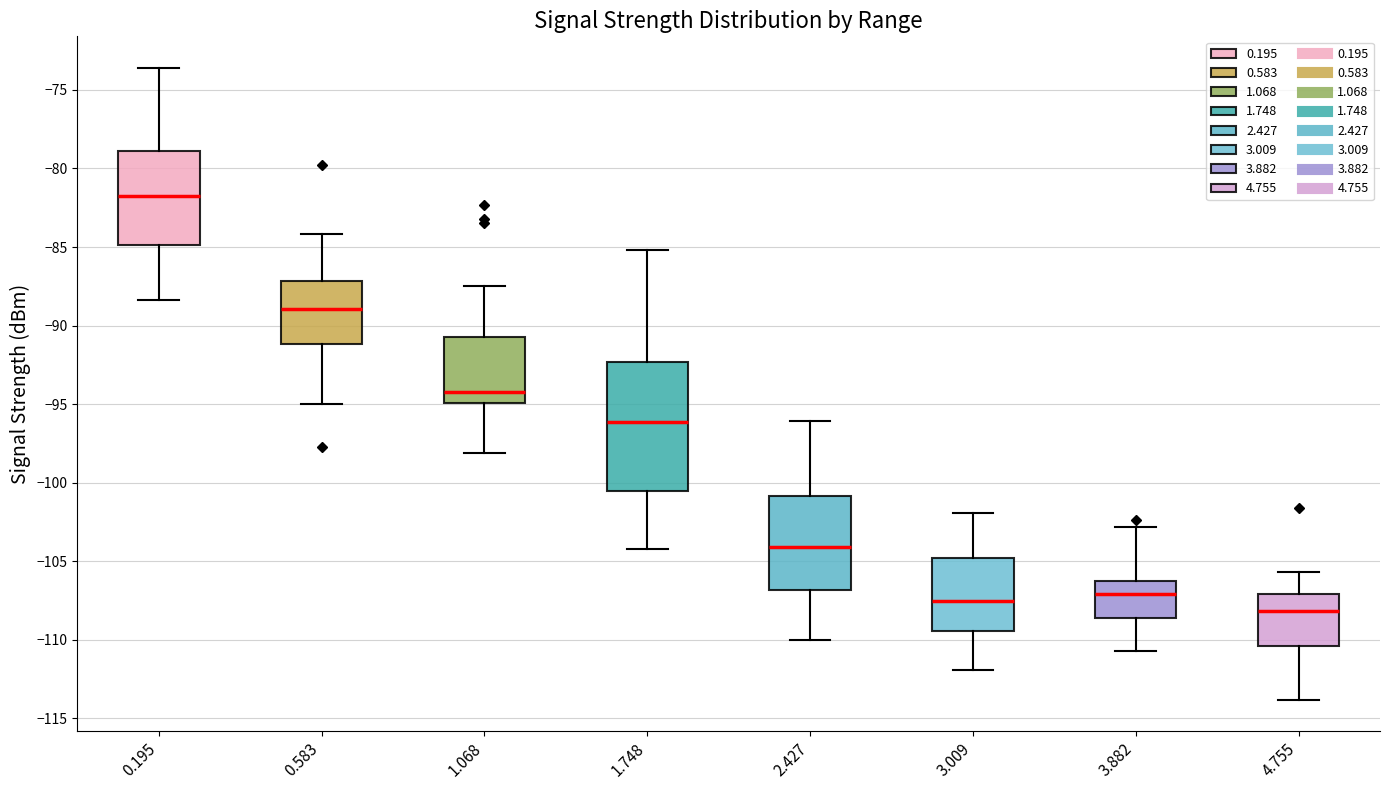

Which box has the highest median line?

0.195